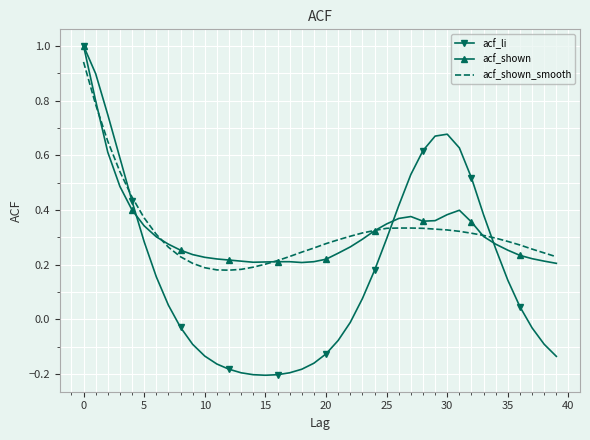

Which series has the widest spread of values?

acf_li